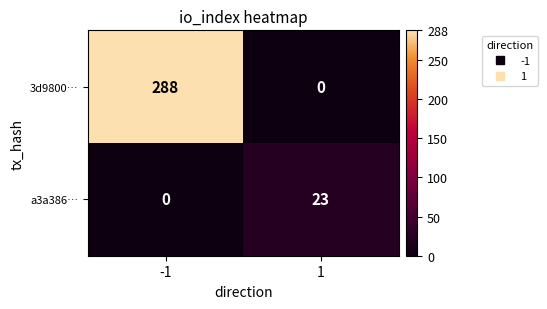

Reading left to right, what are all the values shown in this chart?

3d9800…: -1=288	1=0
a3a386…: -1=0	1=23